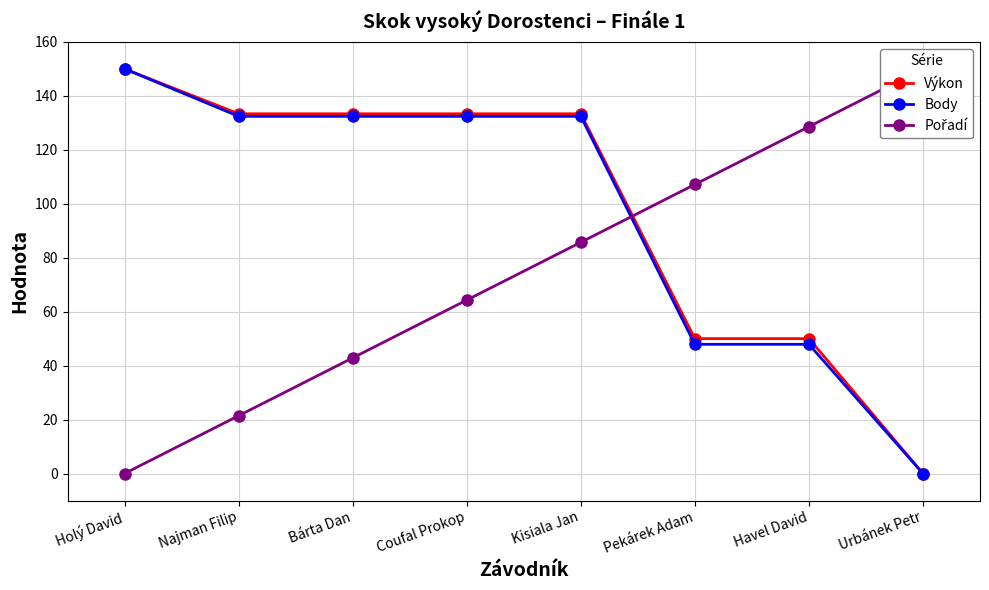

The Výkon series shows 213.2 at Holý David. True or false?

False